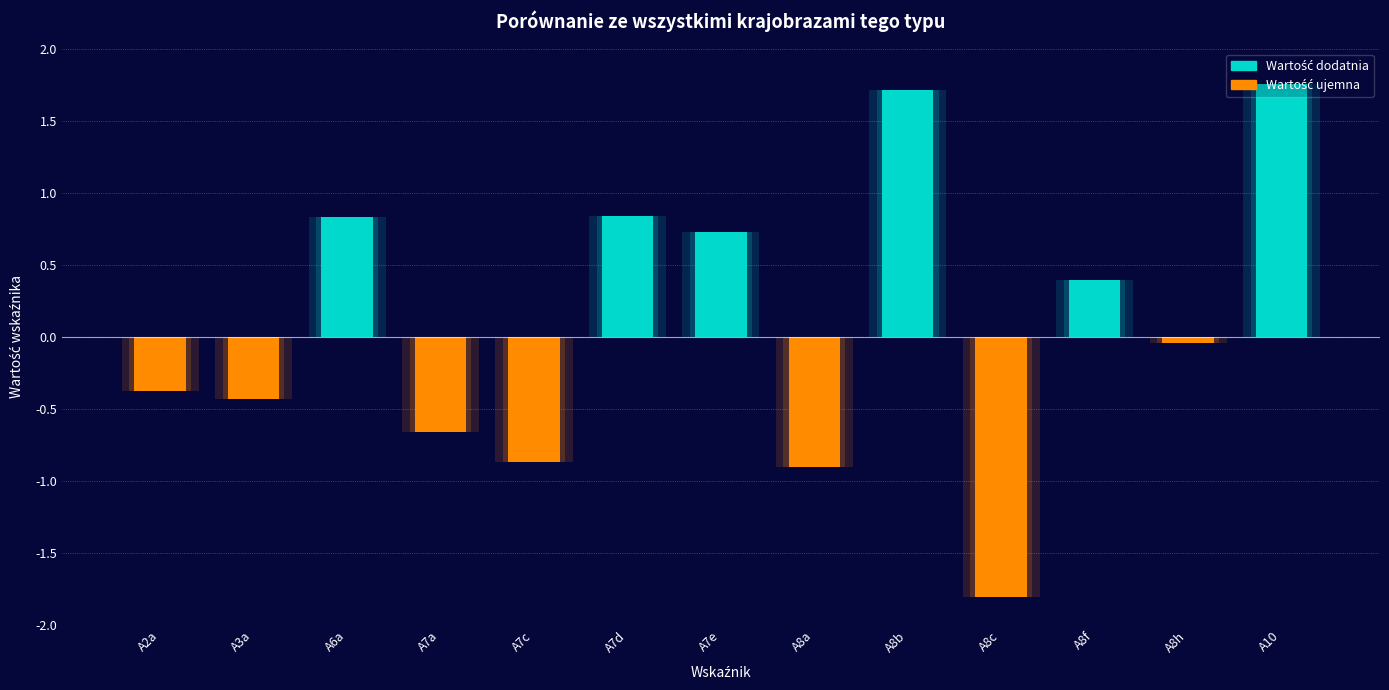

Between A7e and A10, which is larger?

A10